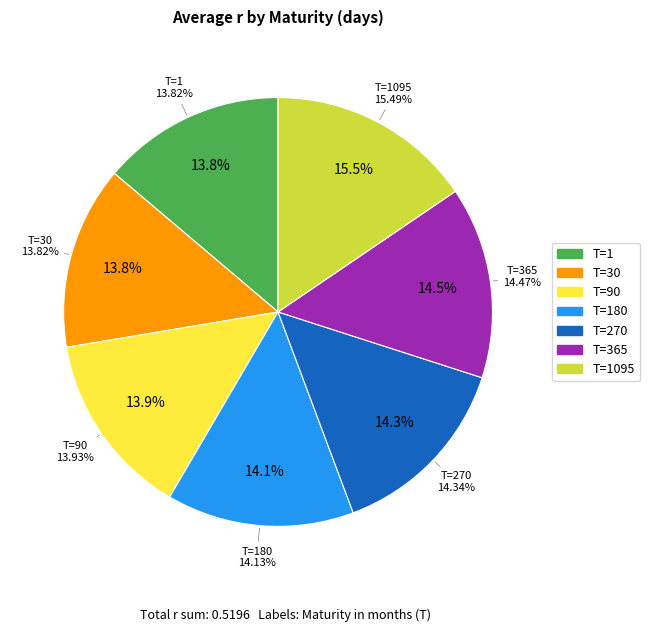

Is there a majority slice in this chart?

No